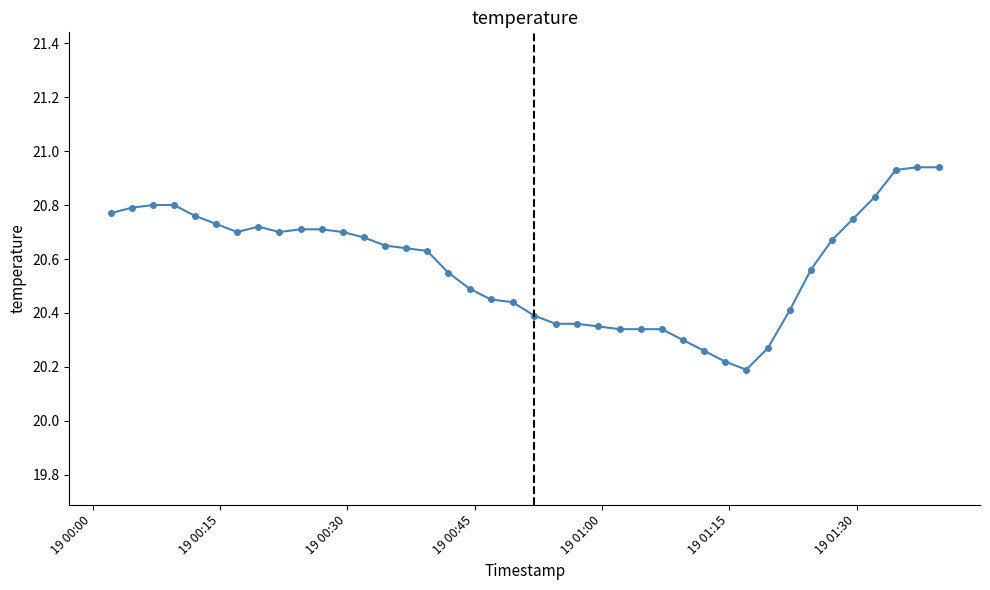

What is the difference between the maximum and second lowest values?

0.7